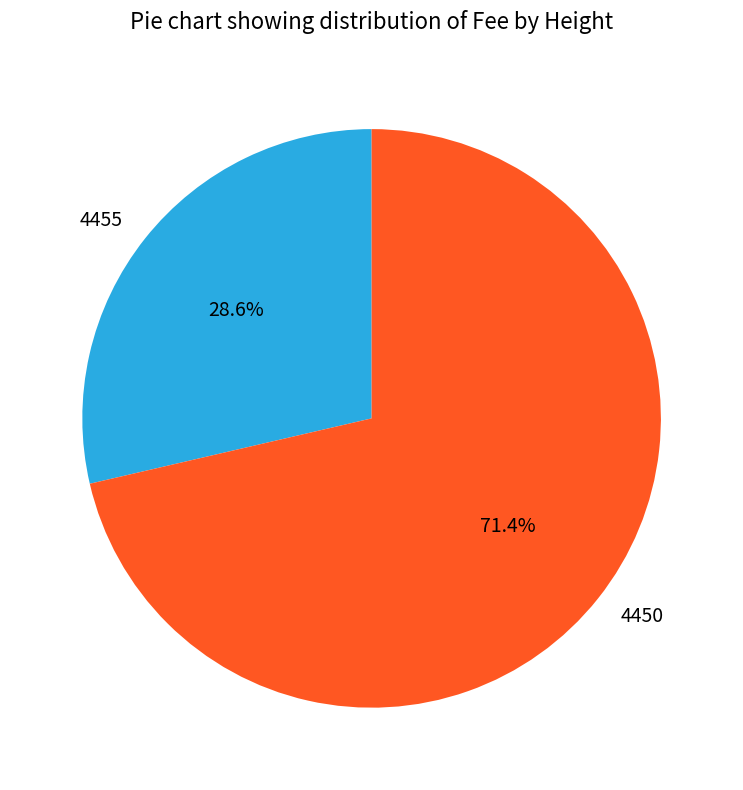

To the nearest percent, what is the difference between the largest and smallest slice percentages?

43%